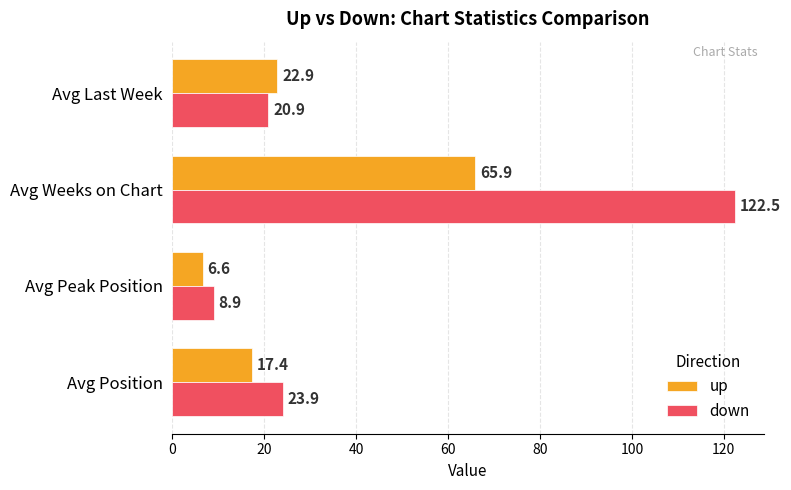

At which category is the sum across all series the highest?

Avg Weeks on Chart